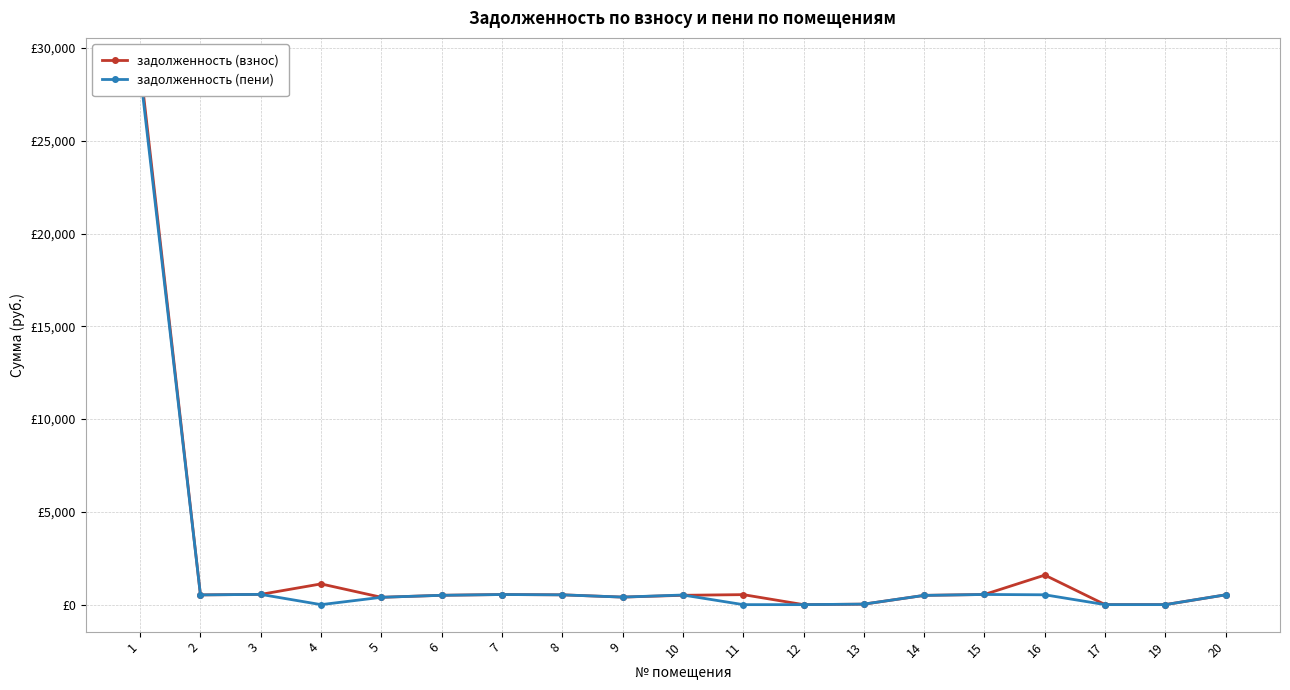

In задолженность (пени), how many points are higher than both neighbors (excluding endpoints)?

4